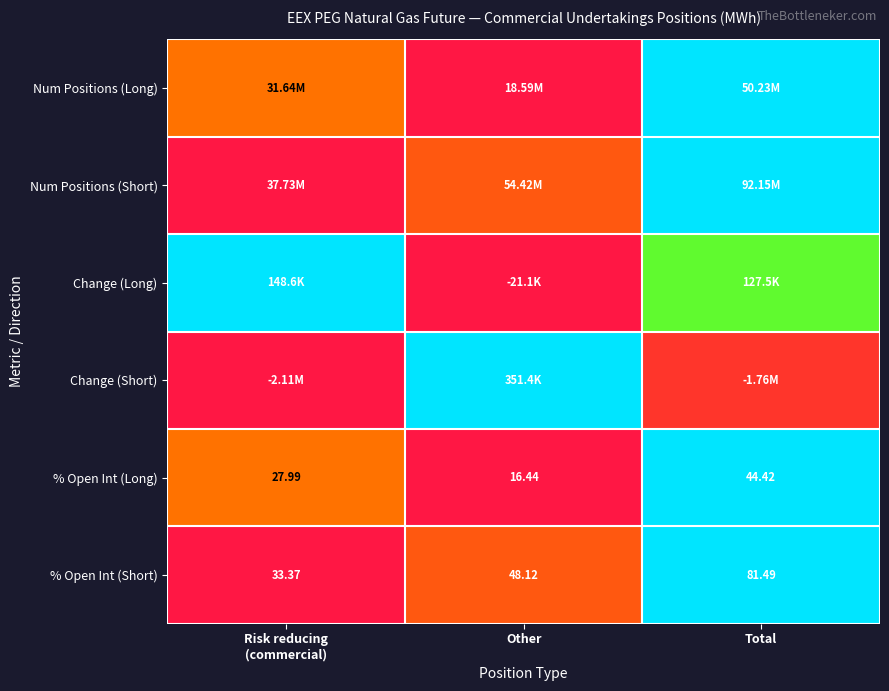

Where does the % Open Int (Short) series first go above 48?

Other